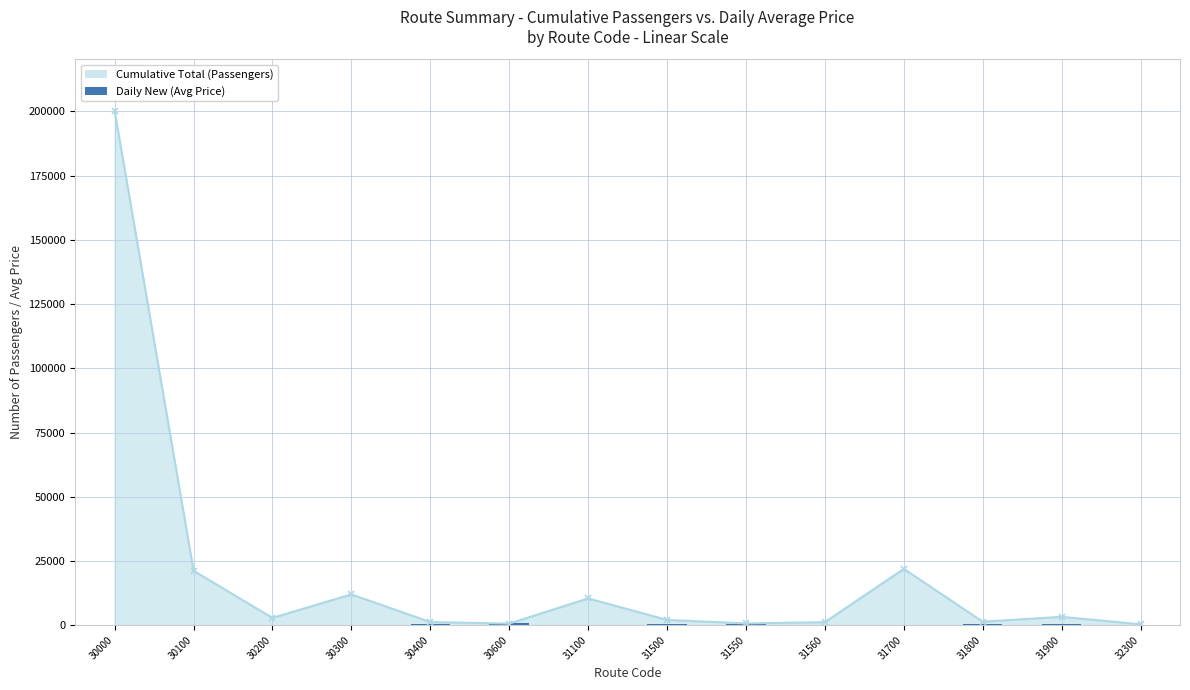

Is it true that the value at 31800 is 483?

True